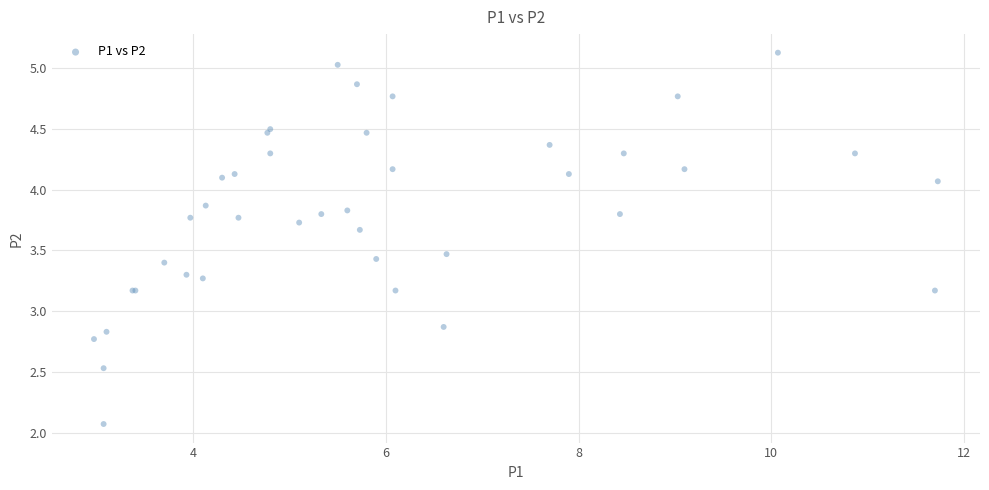

What Y value in the scatter plot is closest to 3?

2.9